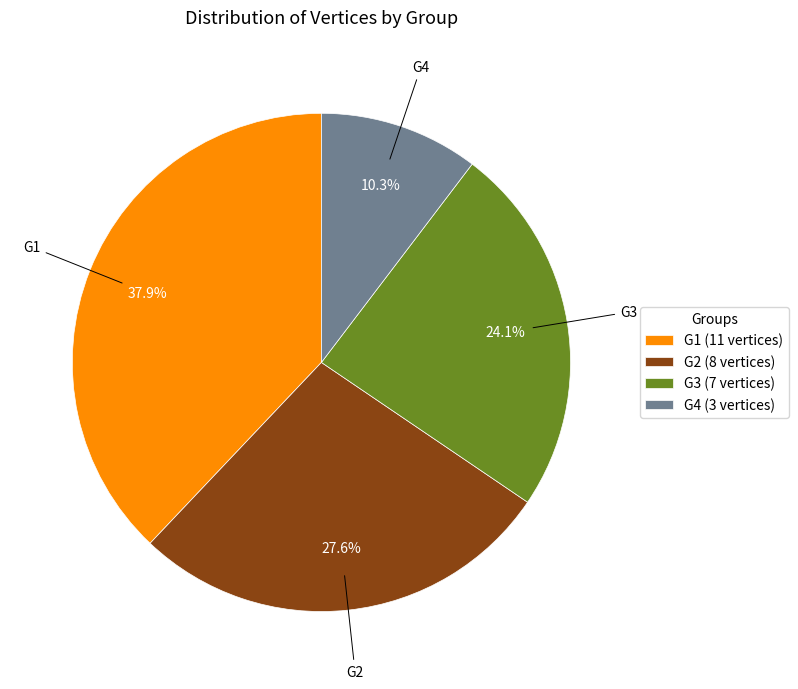

Does G4 represent more than half of the total?

No